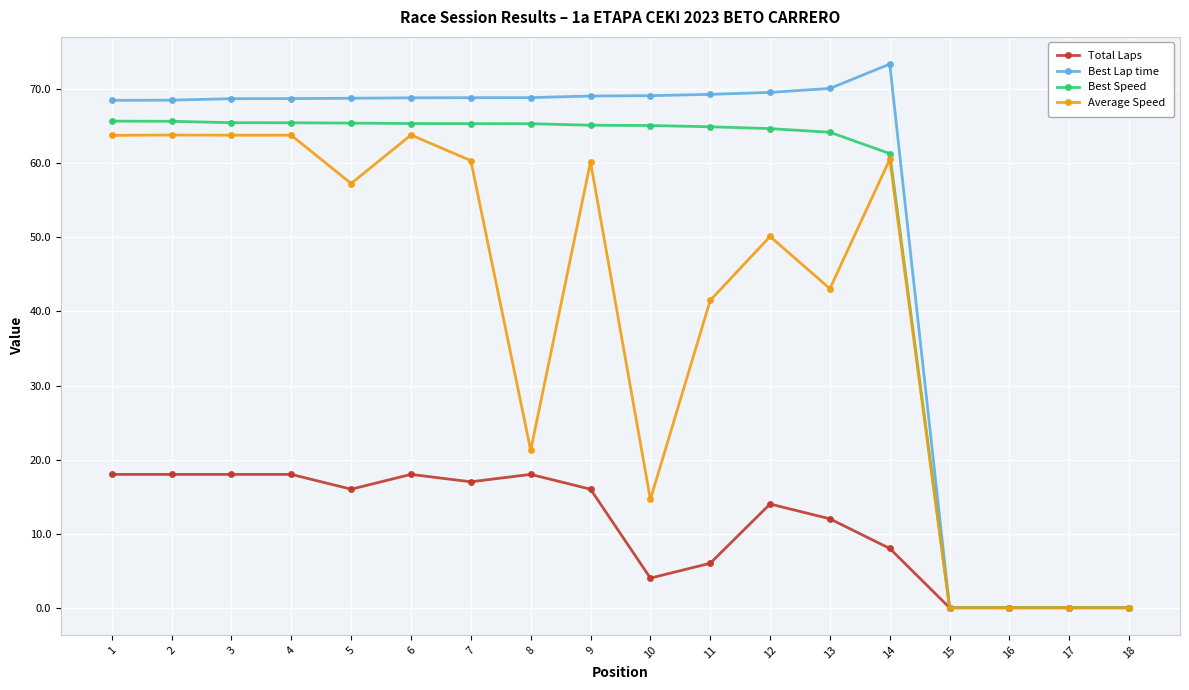

Which series changed the most between 3 and 5?

Average Speed